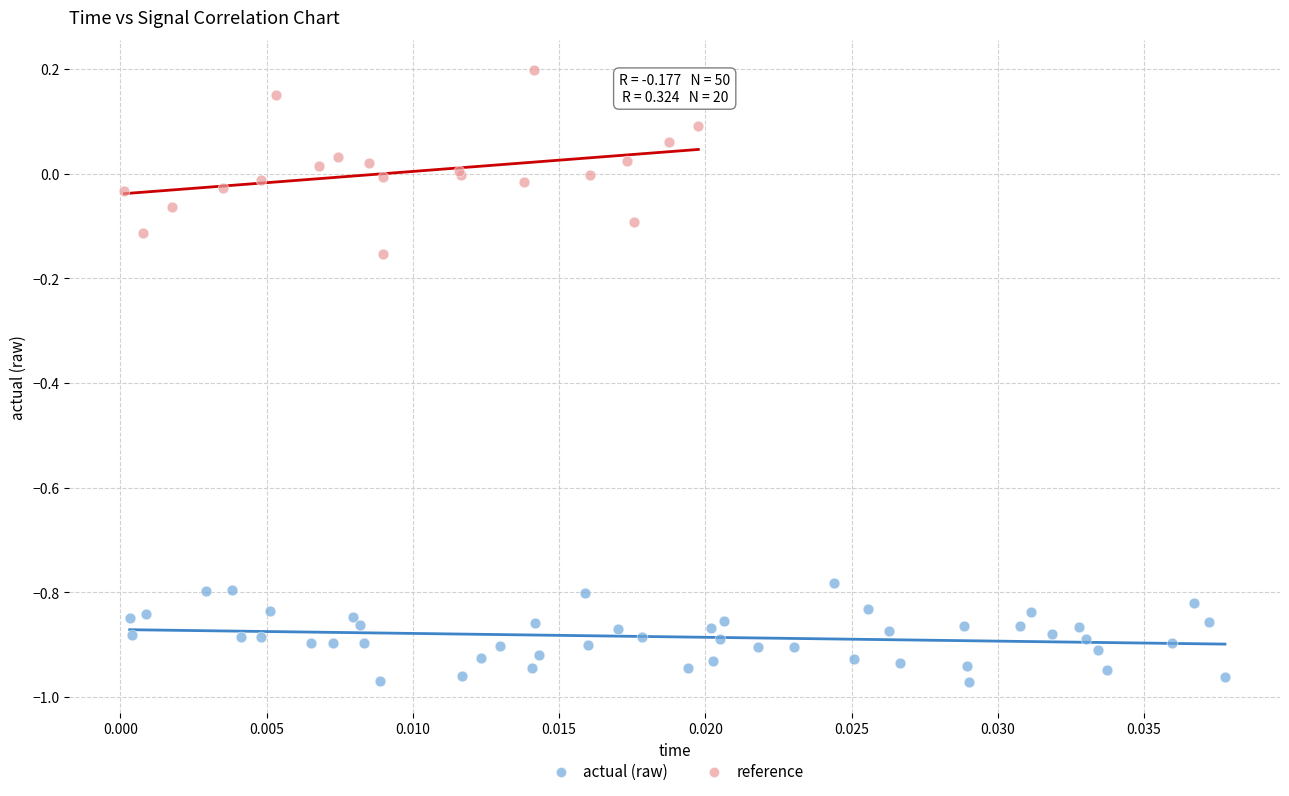

Which series contains the highest Y value?

reference